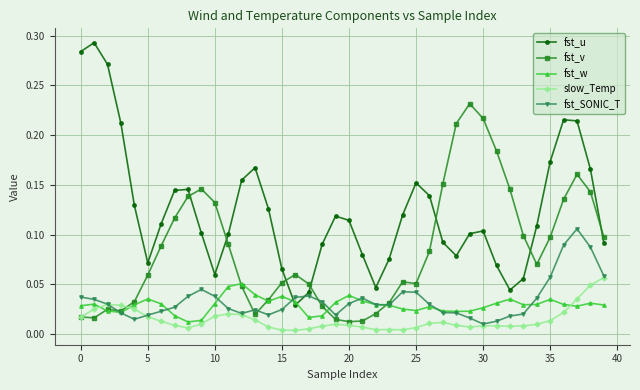

Which series has the largest range (max minus min)?

fst_u